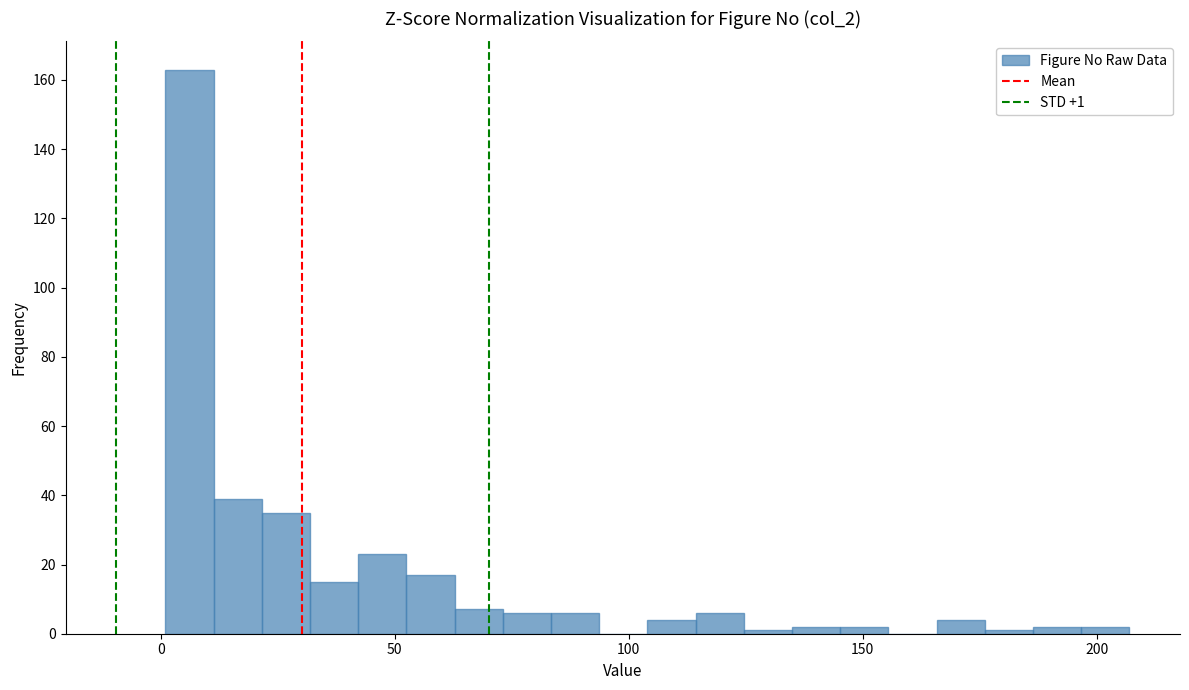

Read against the x-axis, roughly where is the centre of the tallest bar?

5